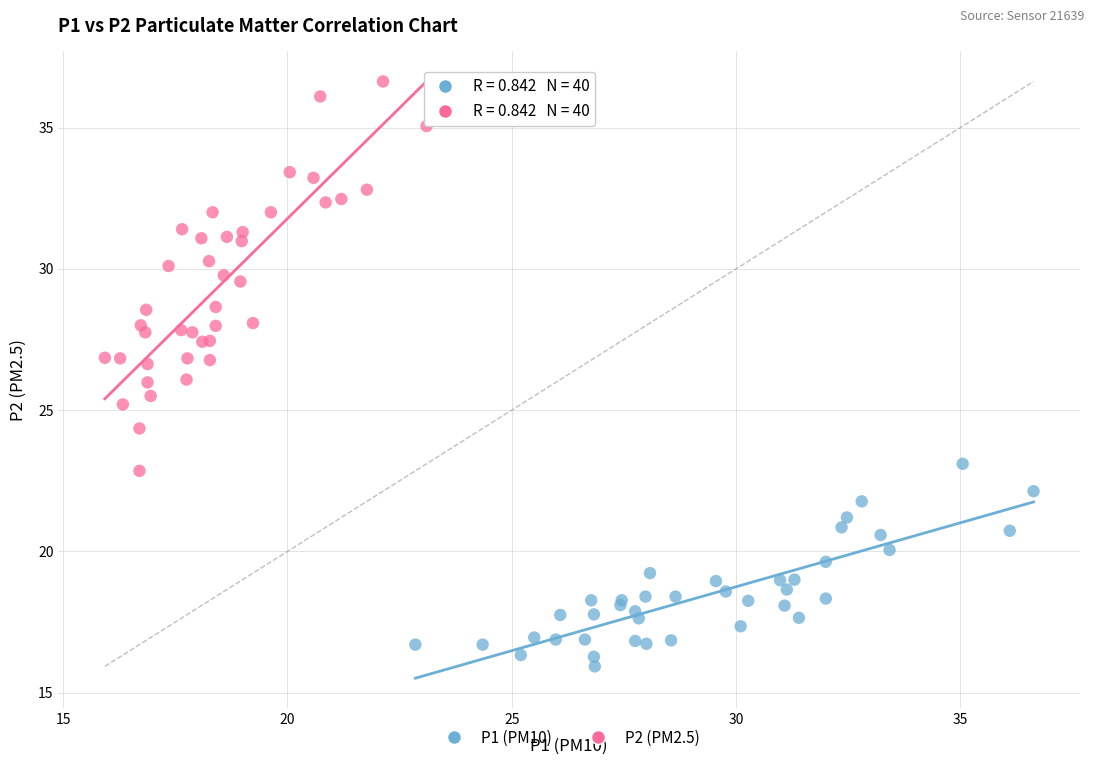

What are all the series names shown in the legend?

P1 (PM10), P2 (PM2.5)